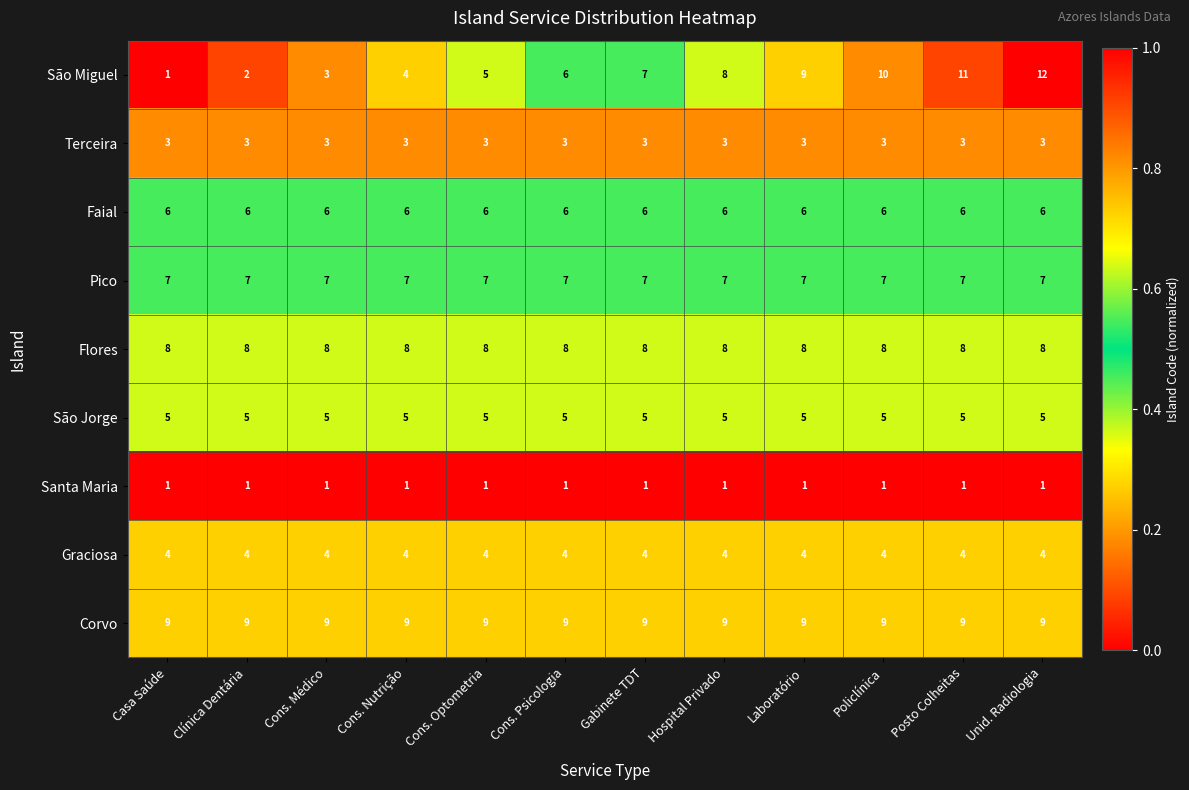

What is the difference between the maximum and minimum values in the São Miguel series?

11